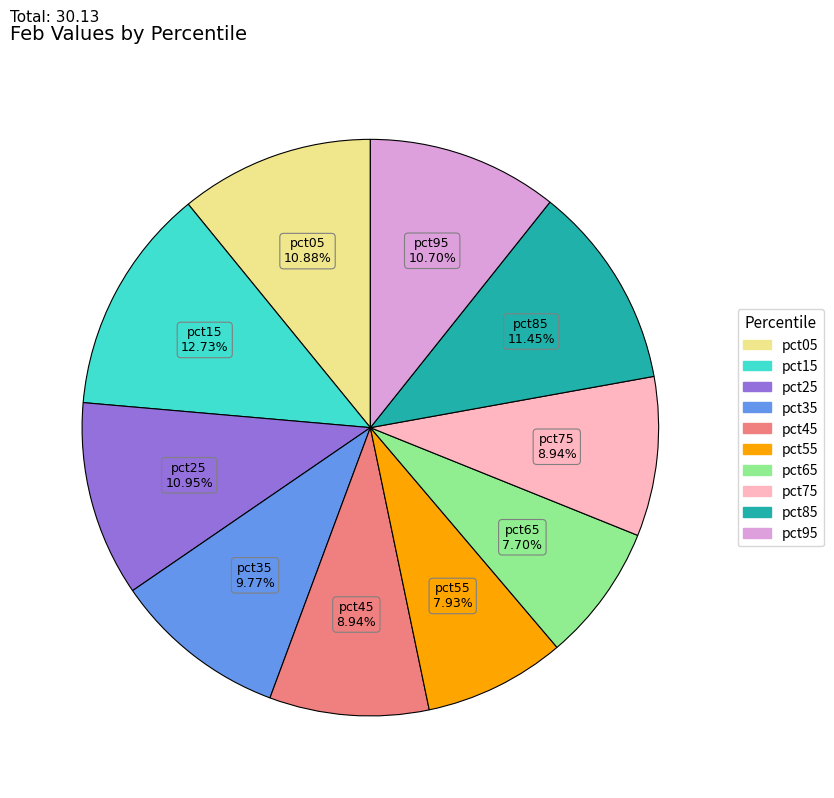

Approximately how many times larger is the value at pct35 compared to pct25?

0.9